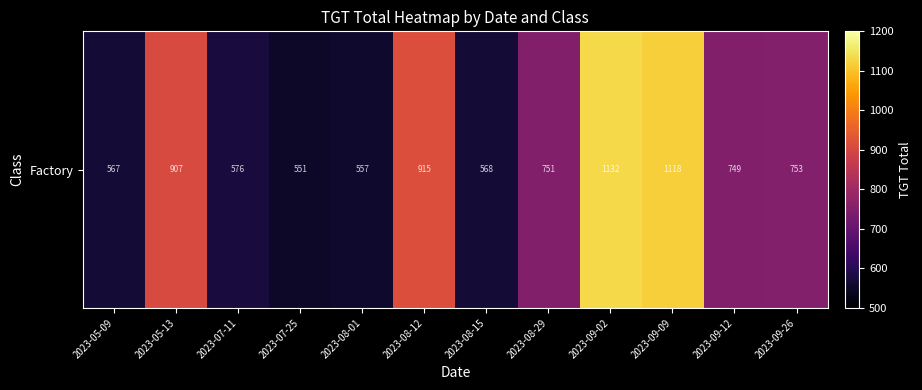

List the labels in order of value, smallest first.

2023-07-25, 2023-08-01, 2023-05-09, 2023-08-15, 2023-07-11, 2023-09-12, 2023-08-29, 2023-09-26, 2023-05-13, 2023-08-12, 2023-09-09, 2023-09-02